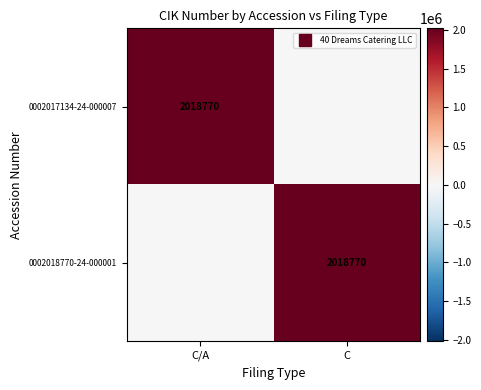

Rank the categories by 0002018770-24-000001 value from lowest to highest.

C/A, C